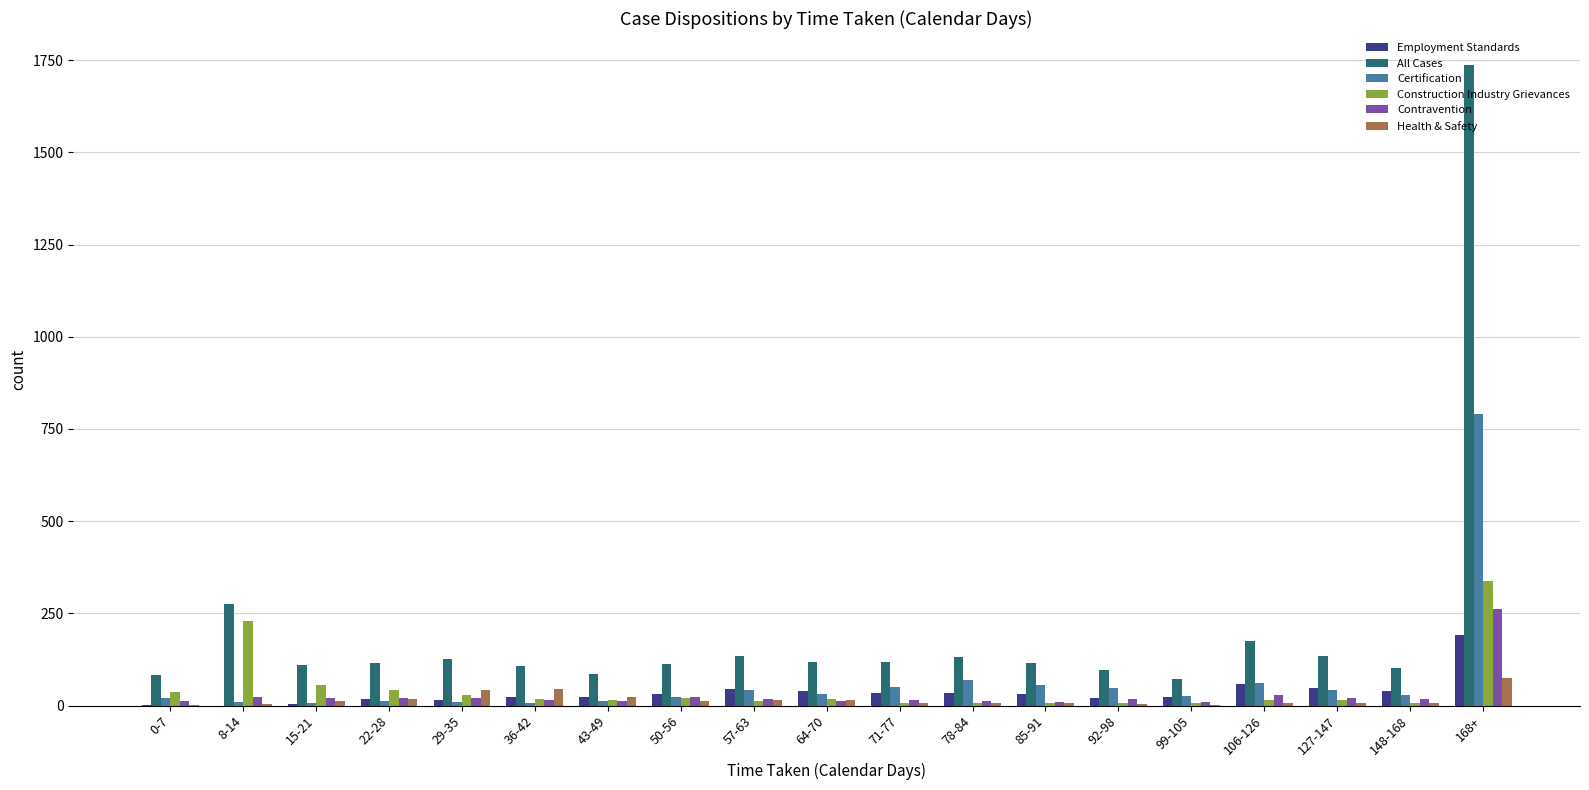

Count the number of categories in the chart.

19